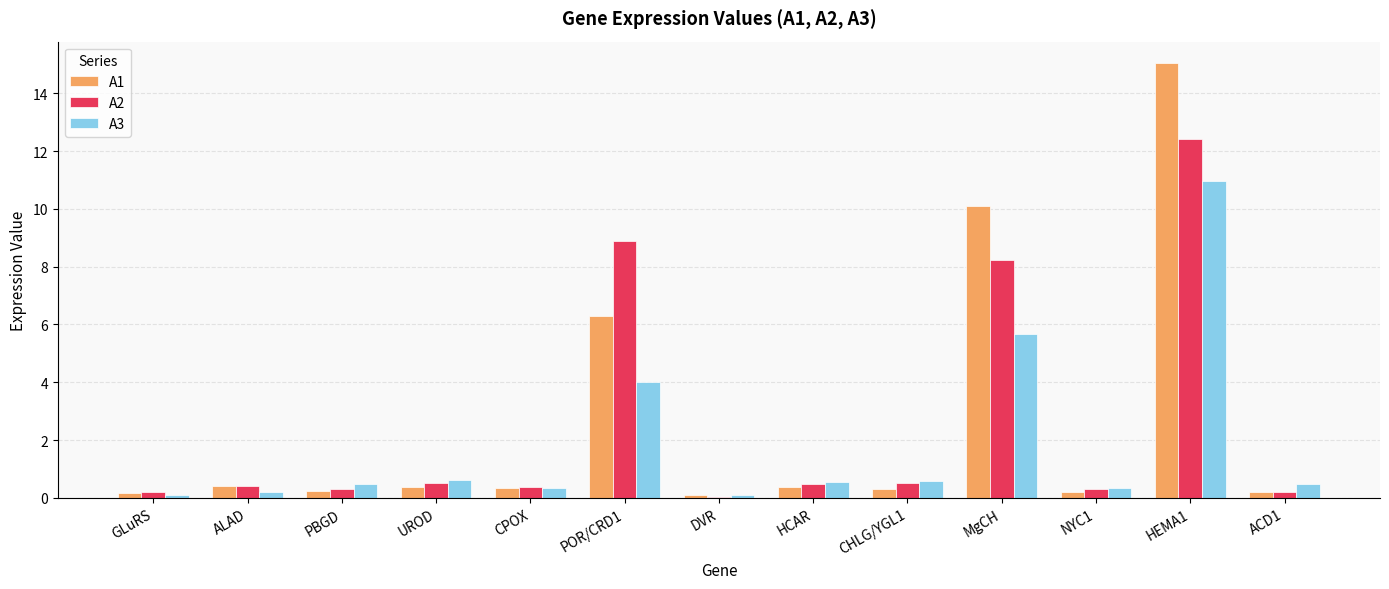

Does the chart contain stacked bars?

No